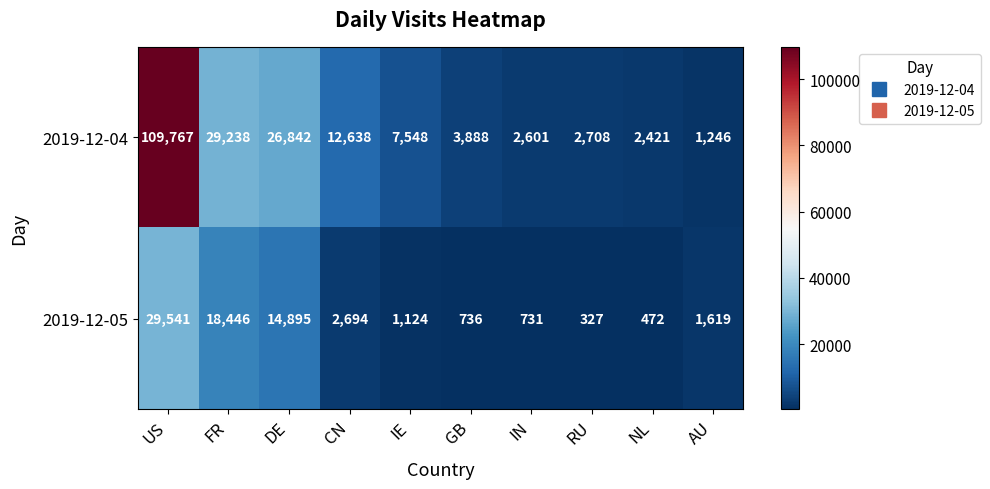

Which series has the largest range (max minus min)?

2019-12-04